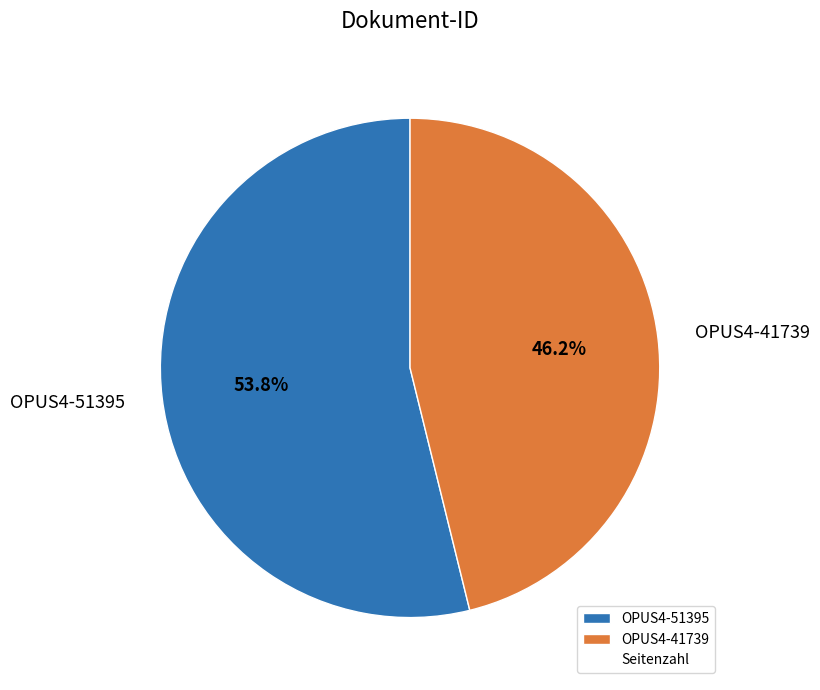

To the nearest percent, what is the combined percentage of OPUS4-51395 and OPUS4-41739?

100%